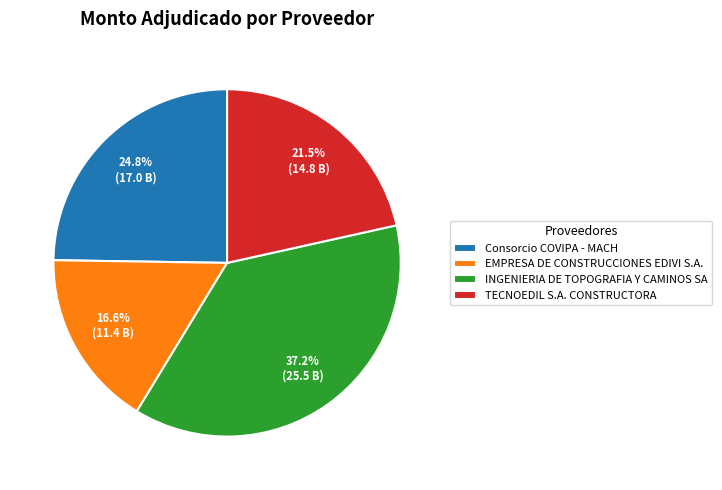

What is the smallest slice in the pie chart?

EMPRESA DE CONSTRUCCIONES EDIVI S.A.